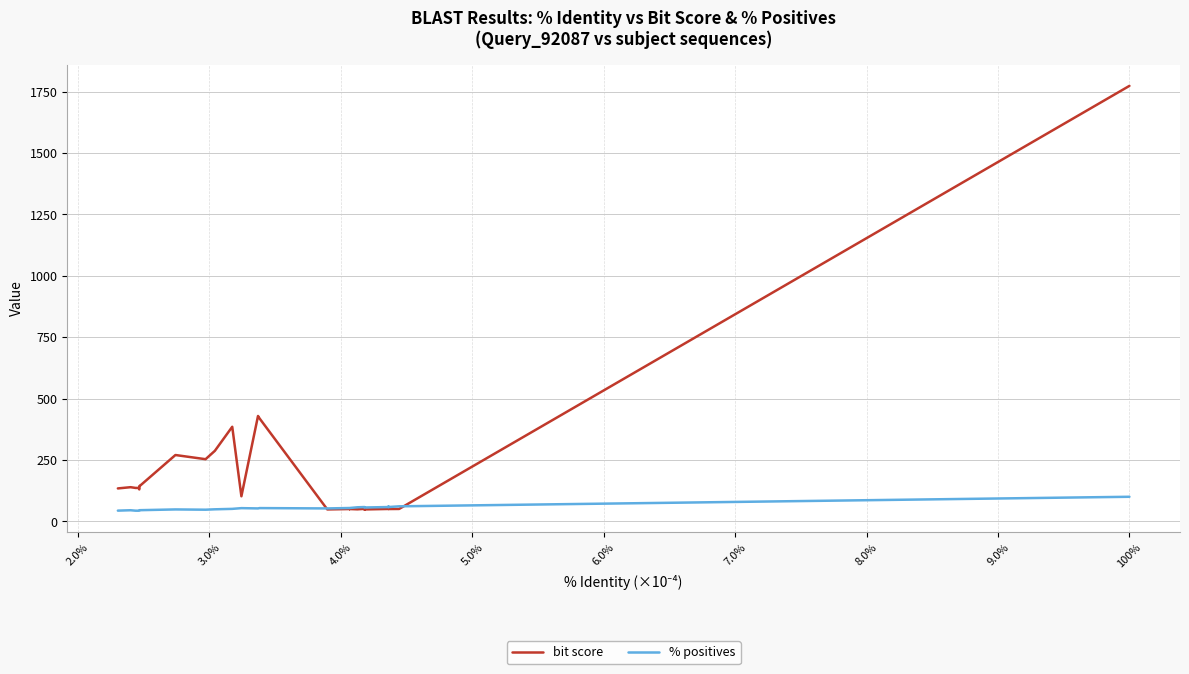

Which series has the largest total across all categories?

bit score